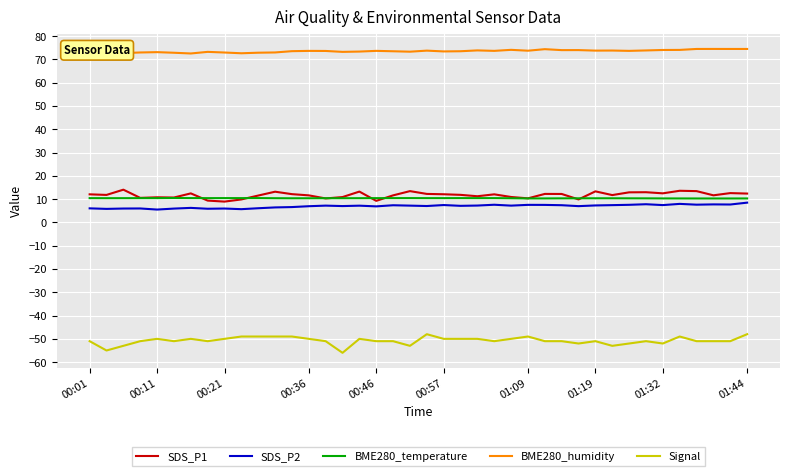

What is the maximum value shown in the chart?

74.5